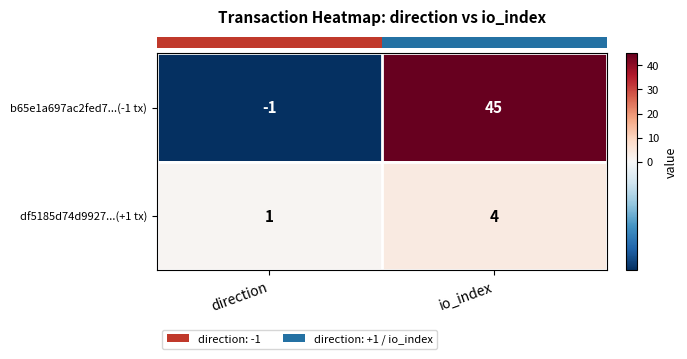

Where is b65e1a697ac2fed7...(-1 tx) nearest to the value 22?

direction